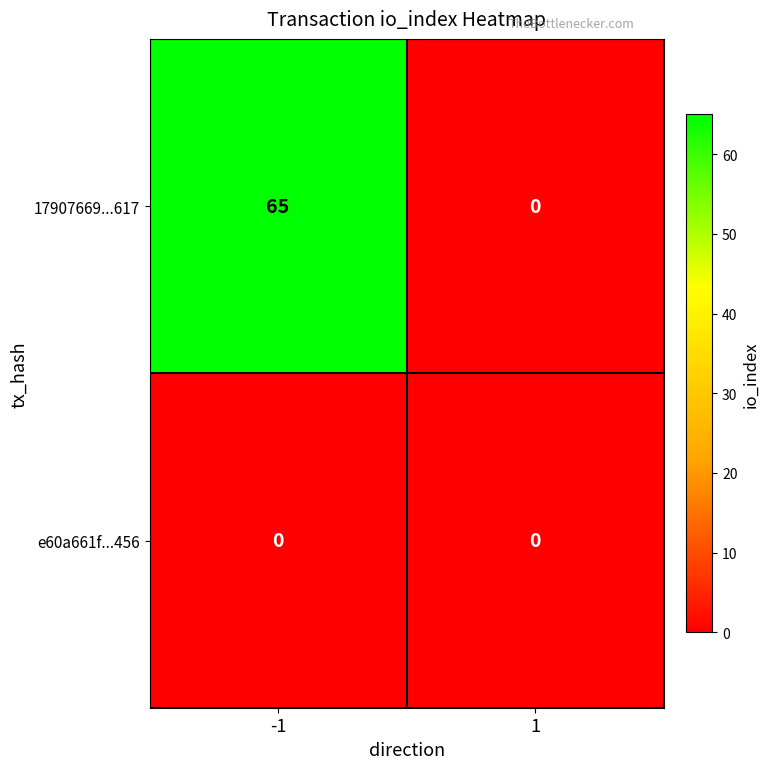

What is the greatest value displayed?

65